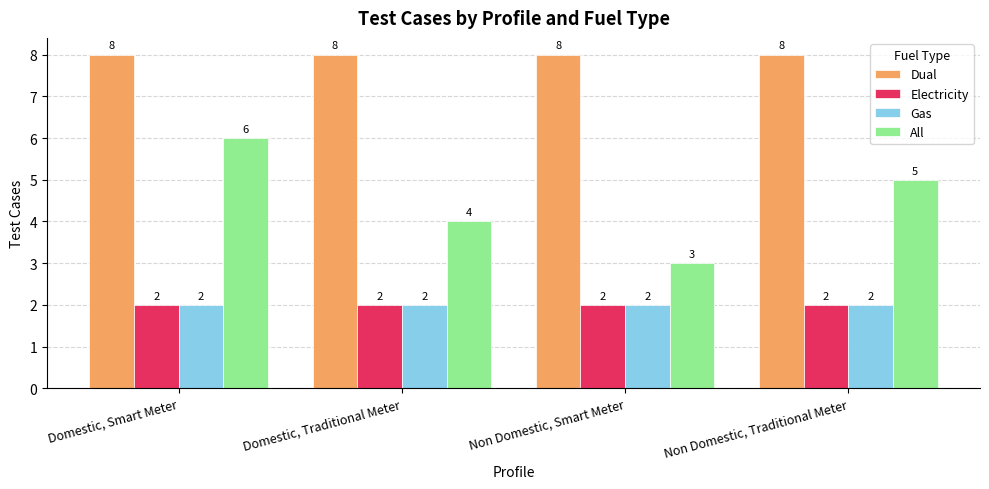

Reading left to right, extract all data points from this chart.

Dual: Domestic, Smart Meter=8	Domestic, Traditional Meter=8	Non Domestic, Smart Meter=8	Non Domestic, Traditional Meter=8
Electricity: Domestic, Smart Meter=2	Domestic, Traditional Meter=2	Non Domestic, Smart Meter=2	Non Domestic, Traditional Meter=2
Gas: Domestic, Smart Meter=2	Domestic, Traditional Meter=2	Non Domestic, Smart Meter=2	Non Domestic, Traditional Meter=2
All: Domestic, Smart Meter=6	Domestic, Traditional Meter=4	Non Domestic, Smart Meter=3	Non Domestic, Traditional Meter=5